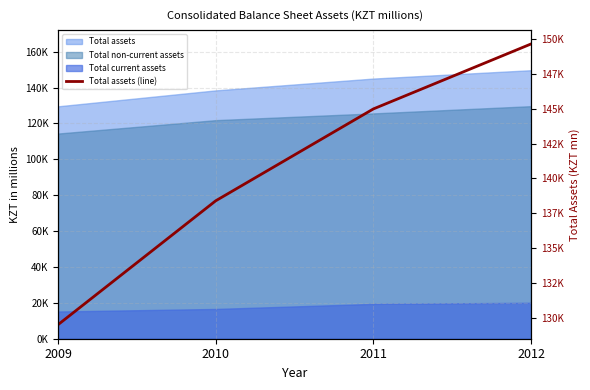

True or false: the data has more than 1 interior local peaks.

False